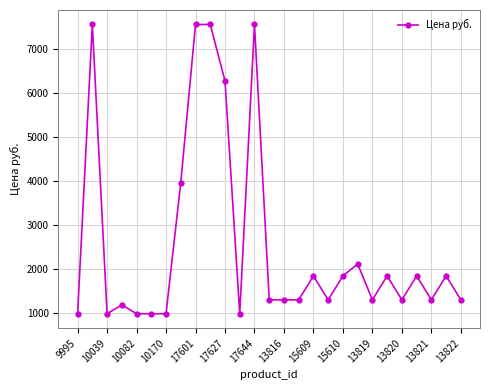

True or false: the data has more than 1 interior local peaks.

True